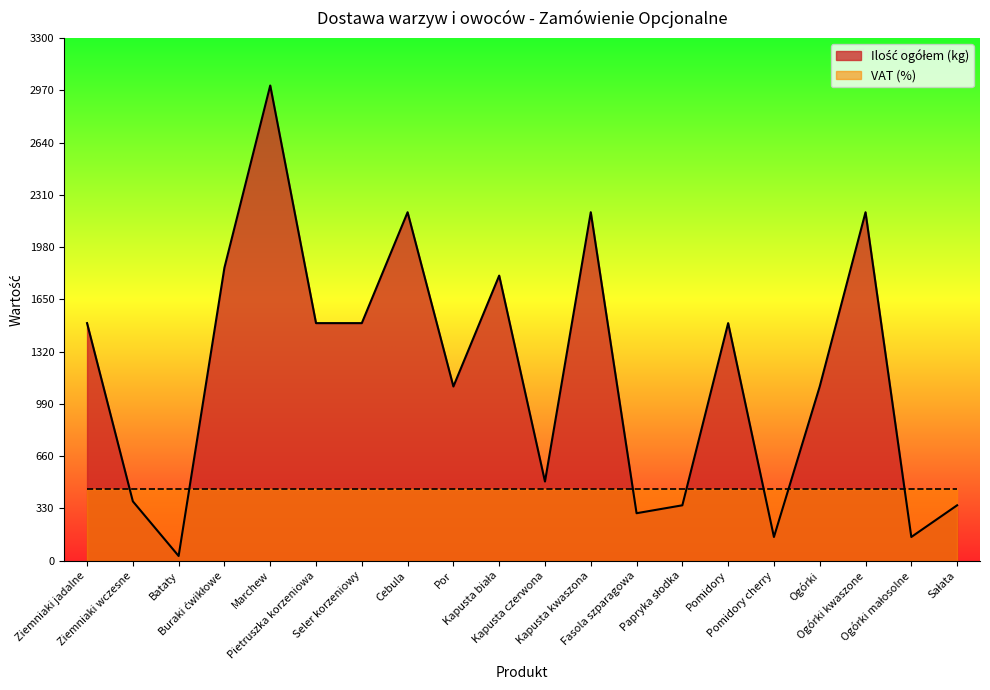

What is the label of the 4th point from the right?

Ogórki